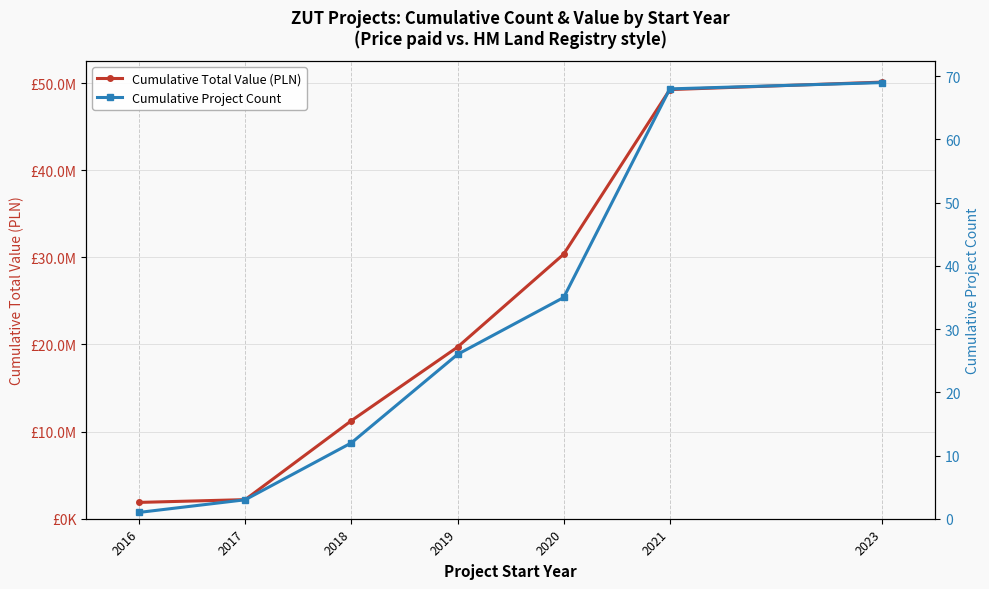

Is the value of Cumulative Project Count at 2016 greater than the value of Cumulative Total Value (PLN) at 2019?

No